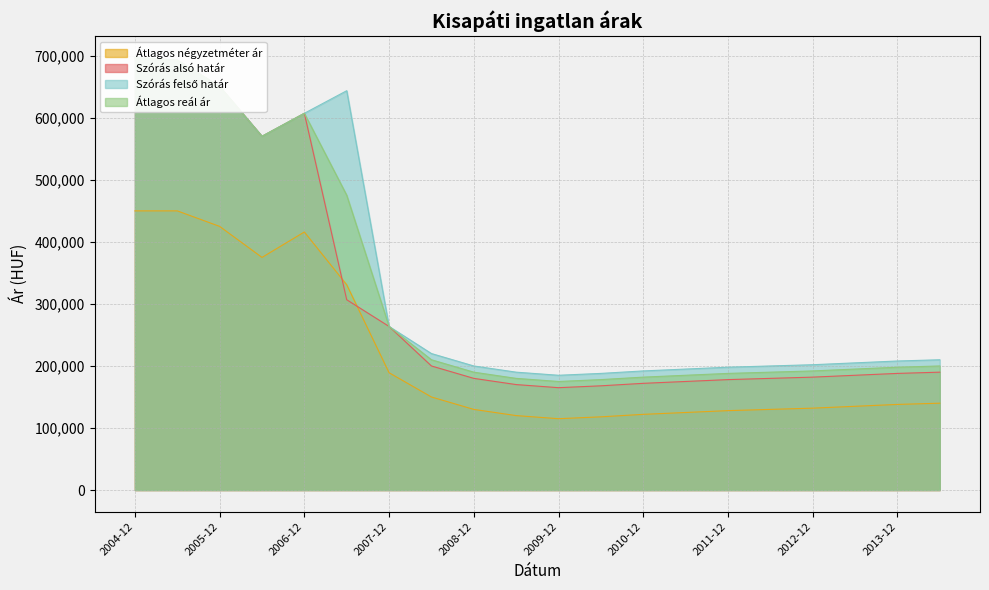

Rank the series at 2006-06 from highest to lowest value.

Szórás alsó határ, Szórás felső határ, Átlagos reál ár, Átlagos négyzetméter ár